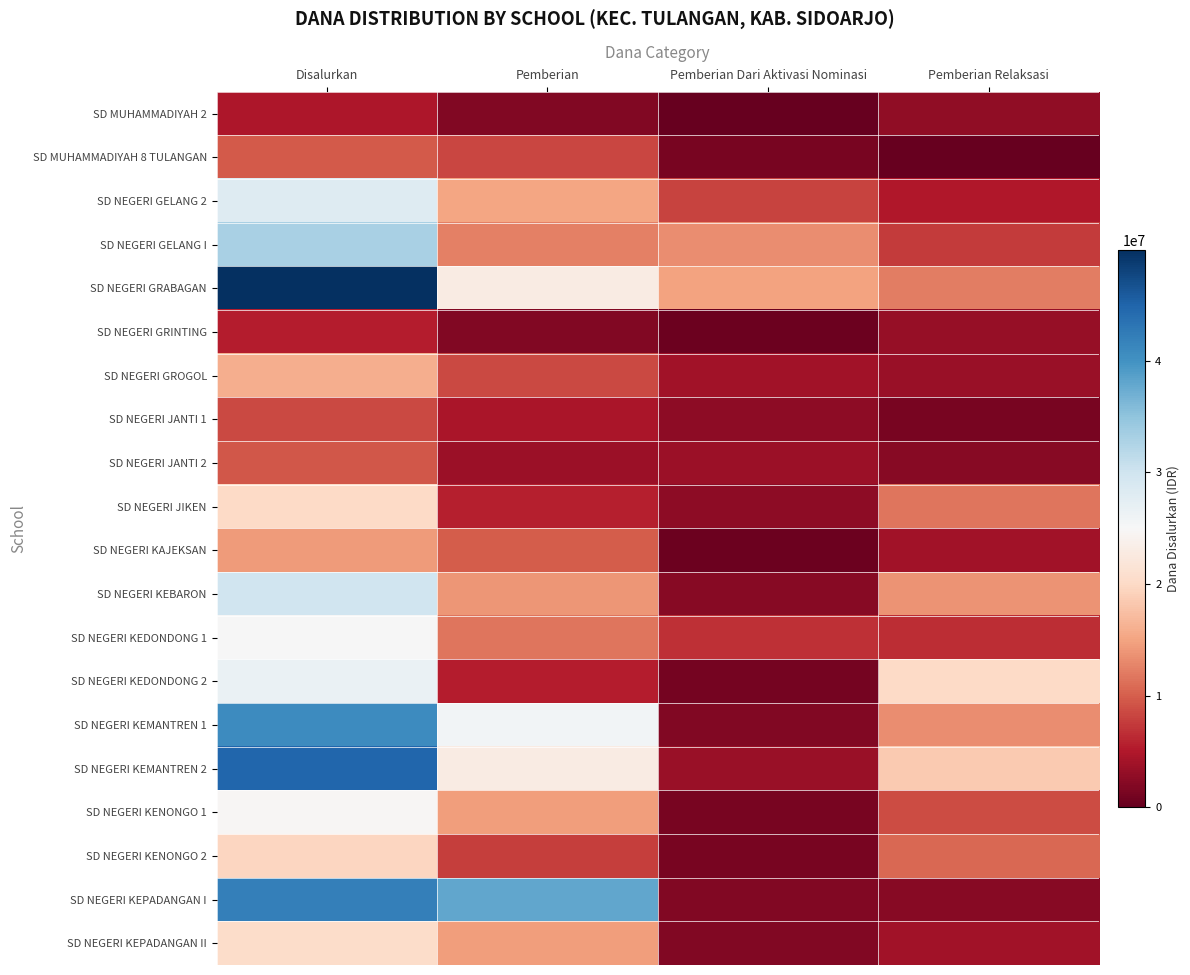

What is the greatest value displayed?

49950000